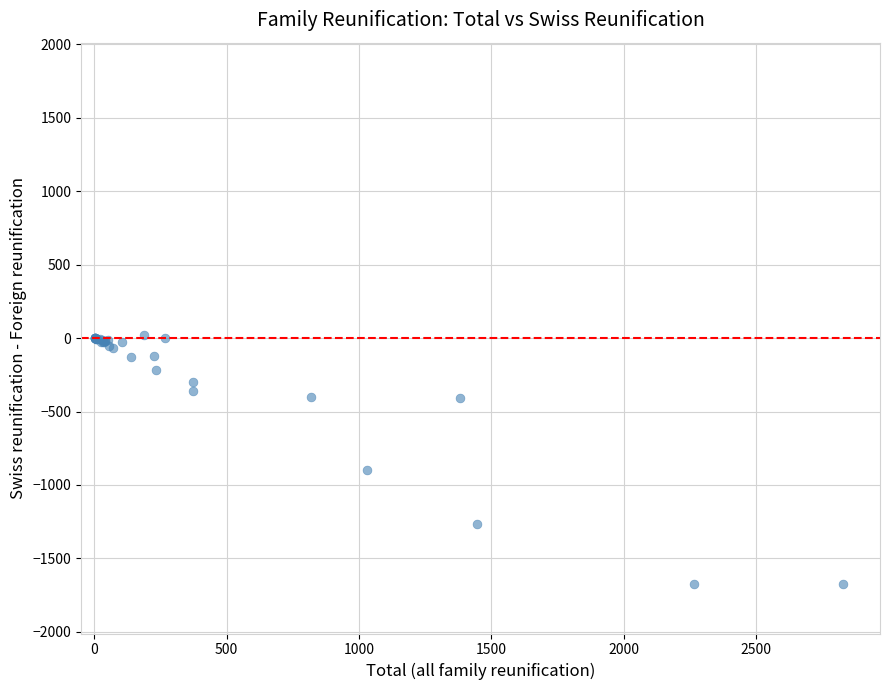

What Y value in the scatter plot is closest to -827?

-899